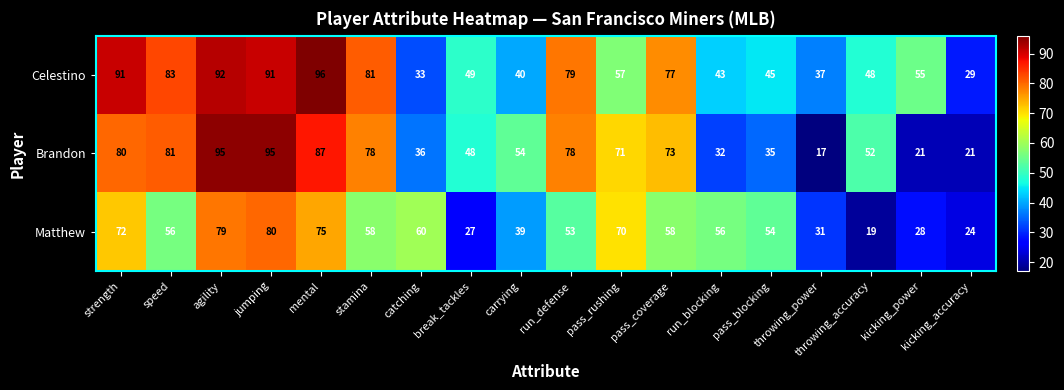

What is the approximate value of Celestino at jumping, to the nearest 5?

90